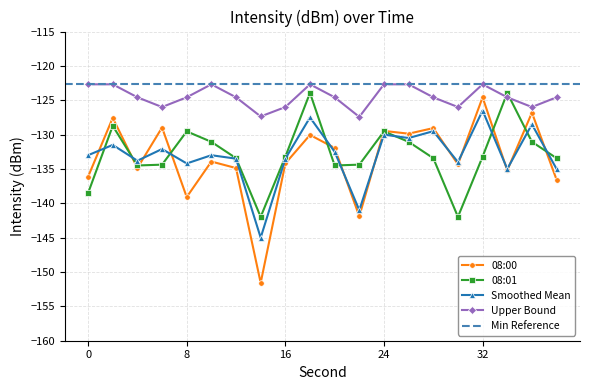

Which series changed the most between 22 and 34?

08:01